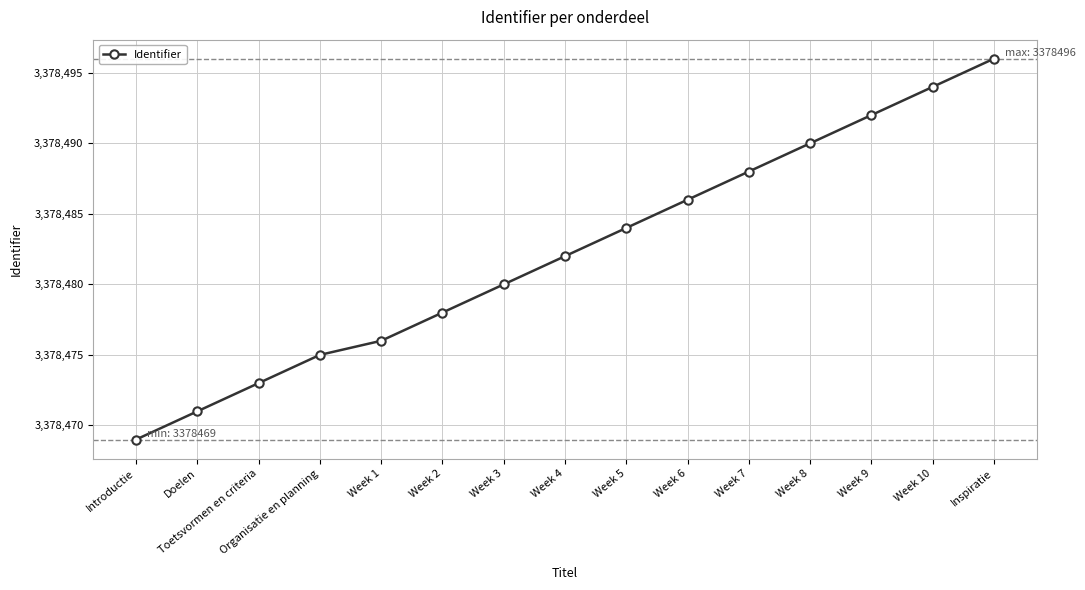

At which category does the chart reach its peak across all series?

Inspiratie